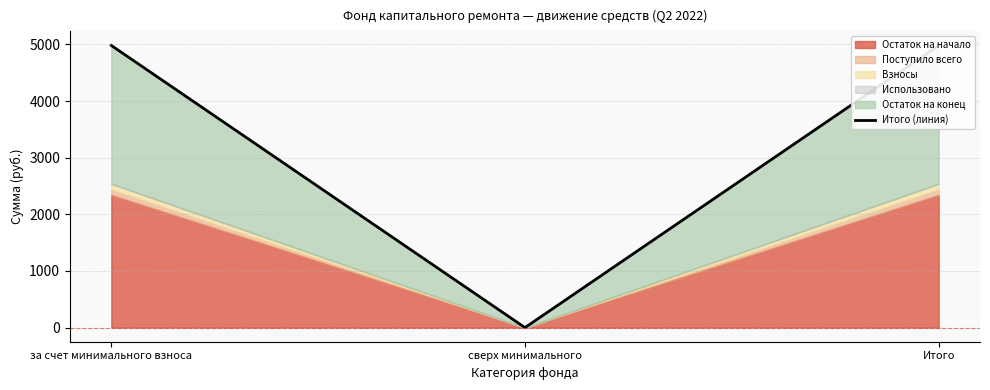

What is the change in value from за счет минимального взноса to сверх минимального?

-4981.4